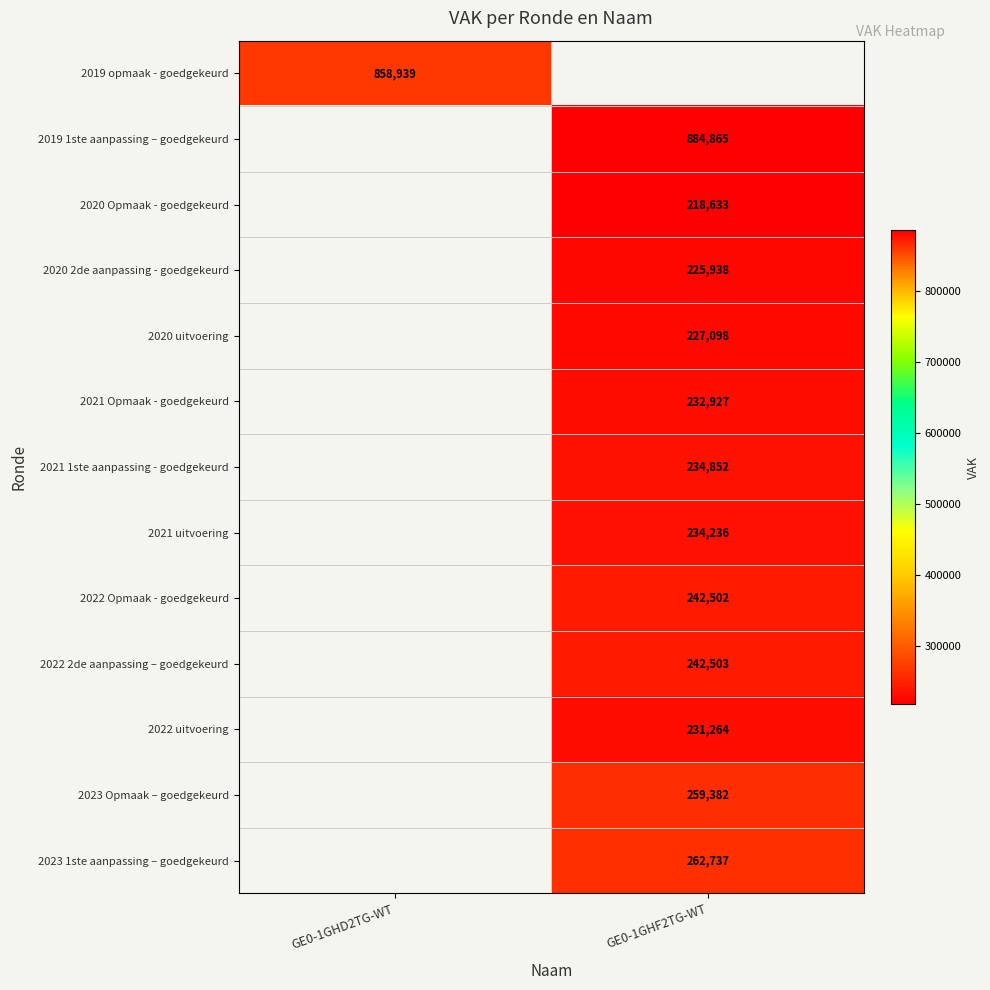

True or false: 2022 Opmaak - goedgekeurd has a value of 242502 at GE0-1GHF2TG-WT.

True